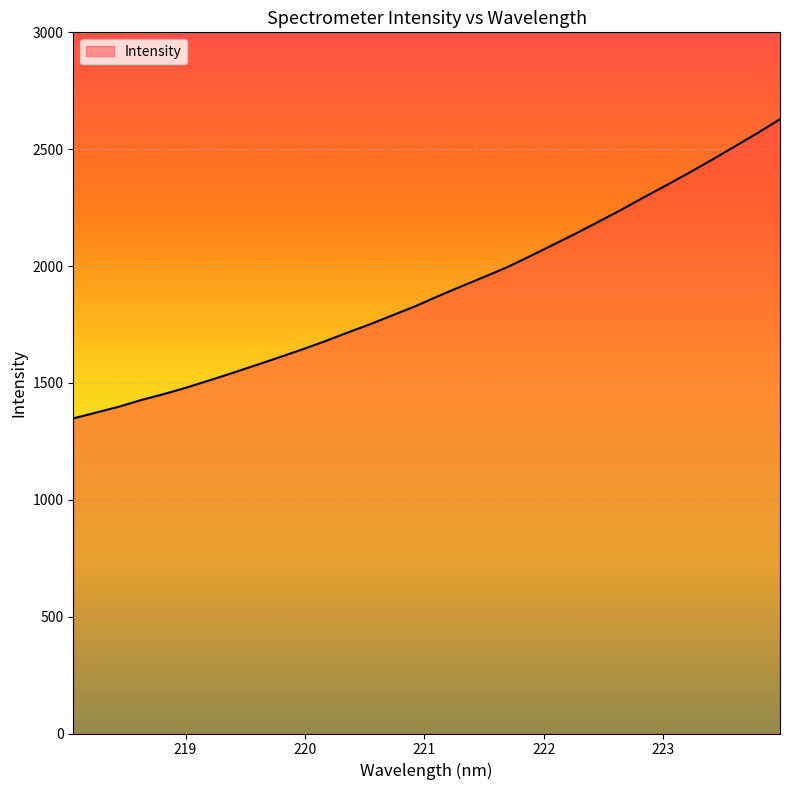

What is the difference between the maximum and minimum values?

1280.1